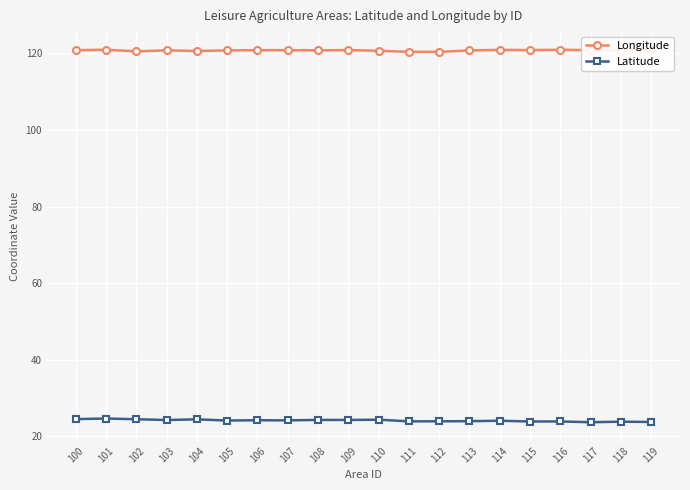

True or false: Latitude and Longitude intersect in this chart.

False